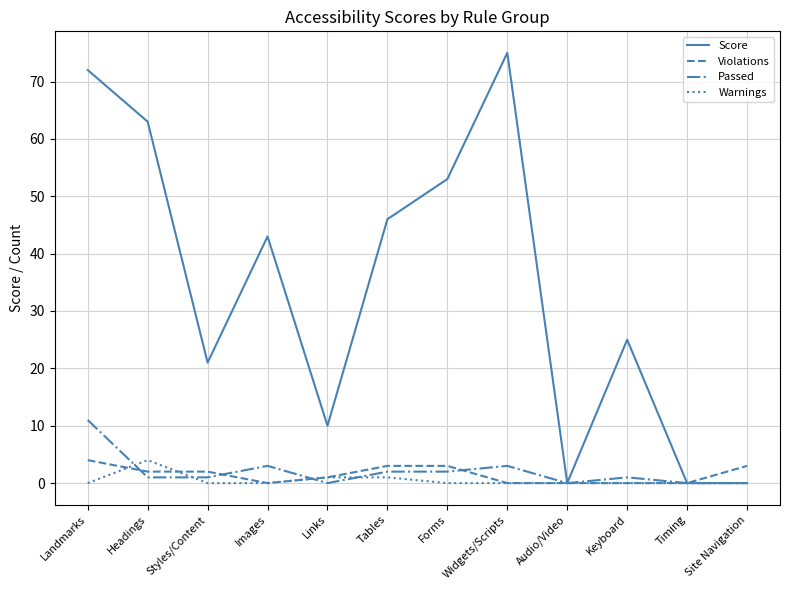

At Landmarks, list the series in order from smallest to largest.

Warnings, Violations, Passed, Score